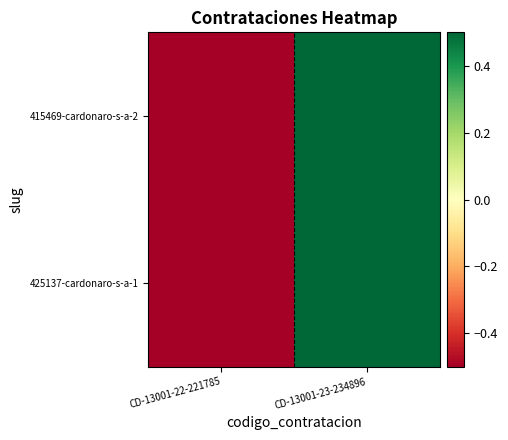

Which series changed the most between CD-13001-22-221785 and CD-13001-23-234896?

415469-cardonaro-s-a-2